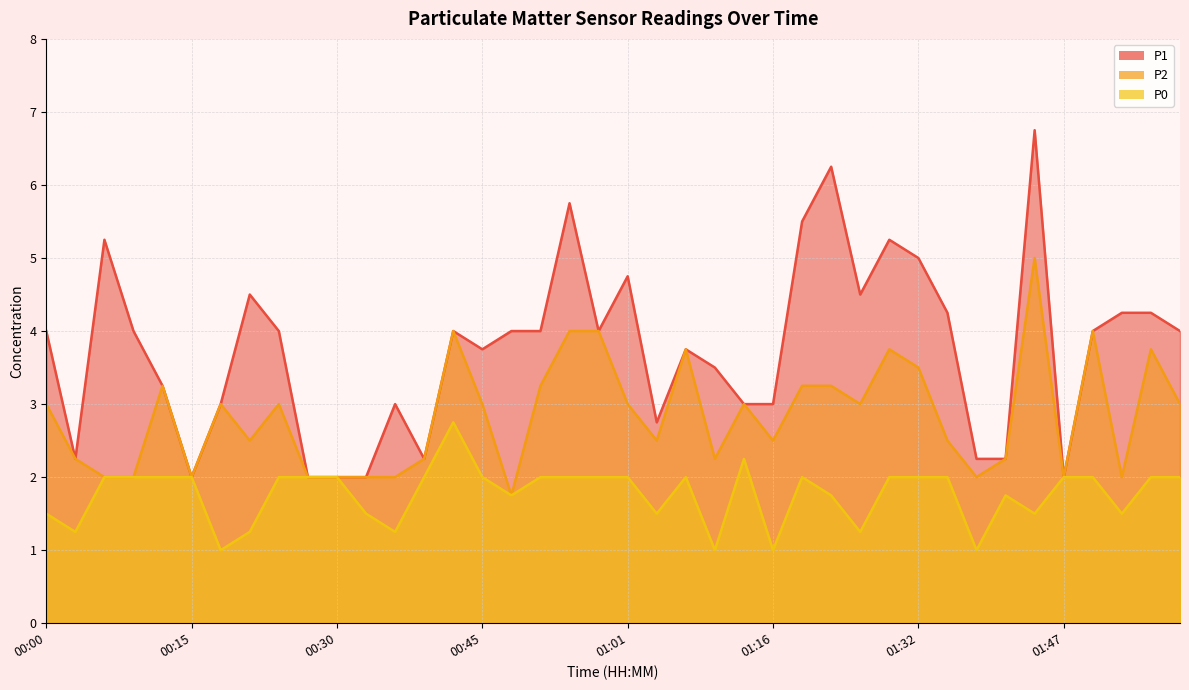

Reading left to right, transcribe all the data shown in this chart.

P1: 00:00=4.0	00:03=2.2	00:06=5.2	00:09=4.0	00:12=3.2	00:15=2.0	00:18=3.0	00:21=4.5	00:24=4.0	00:27=2.0	00:30=2.0	00:33=2.0	00:36=3.0	00:39=2.2	00:42=4.0	00:45=3.8	00:48=4.0	00:51=4.0	00:54=5.8	00:58=4.0	01:01=4.8	01:04=2.8	01:07=3.8	01:10=3.5	01:13=3.0	01:16=3.0	01:19=5.5	01:22=6.2	01:25=4.5	01:29=5.2	01:32=5.0	01:35=4.2	01:38=2.2	01:41=2.2	01:44=6.8	01:47=2.0	01:50=4.0	01:53=4.2	01:56=4.2	01:59=4.0
P2: 00:00=3.0	00:03=2.2	00:06=2.0	00:09=2.0	00:12=3.2	00:15=2.0	00:18=3.0	00:21=2.5	00:24=3.0	00:27=2.0	00:30=2.0	00:33=2.0	00:36=2.0	00:39=2.2	00:42=4.0	00:45=3.0	00:48=1.8	00:51=3.2	00:54=4.0	00:58=4.0	01:01=3.0	01:04=2.5	01:07=3.8	01:10=2.2	01:13=3.0	01:16=2.5	01:19=3.2	01:22=3.2	01:25=3.0	01:29=3.8	01:32=3.5	01:35=2.5	01:38=2.0	01:41=2.2	01:44=5.0	01:47=2.0	01:50=4.0	01:53=2.0	01:56=3.8	01:59=3.0
P0: 00:00=1.5	00:03=1.2	00:06=2.0	00:09=2.0	00:12=2.0	00:15=2.0	00:18=1.0	00:21=1.2	00:24=2.0	00:27=2.0	00:30=2.0	00:33=1.5	00:36=1.2	00:39=2.0	00:42=2.8	00:45=2.0	00:48=1.8	00:51=2.0	00:54=2.0	00:58=2.0	01:01=2.0	01:04=1.5	01:07=2.0	01:10=1.0	01:13=2.2	01:16=1.0	01:19=2.0	01:22=1.8	01:25=1.2	01:29=2.0	01:32=2.0	01:35=2.0	01:38=1.0	01:41=1.8	01:44=1.5	01:47=2.0	01:50=2.0	01:53=1.5	01:56=2.0	01:59=2.0